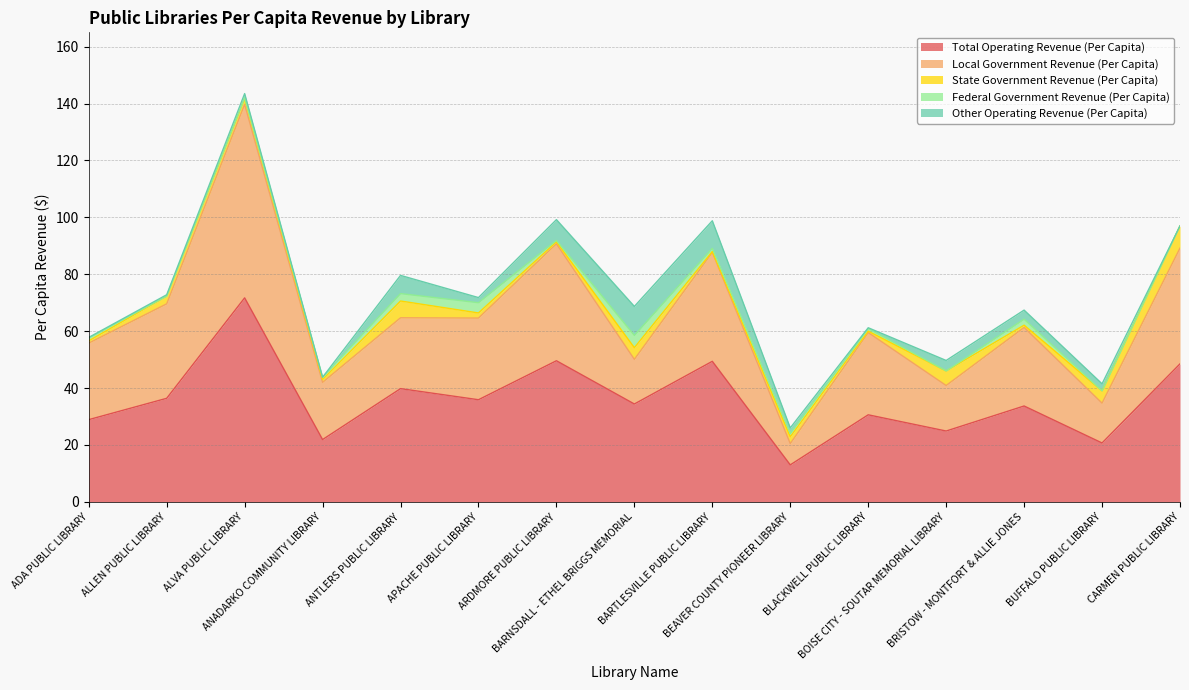

Does the chart have visible grid lines?

Yes